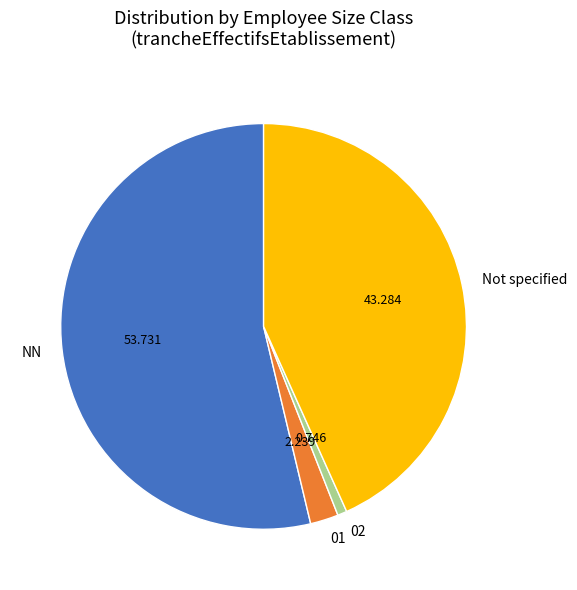

Does 02 account for over 50% of the chart?

No